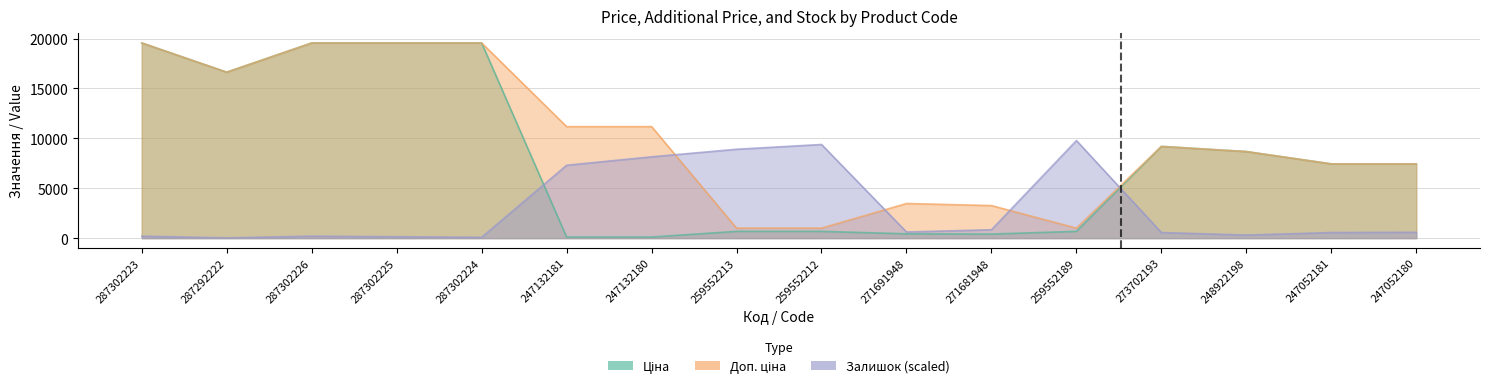

List the series in order of their peak value, highest first.

Ціна, Доп. ціна, Залишок